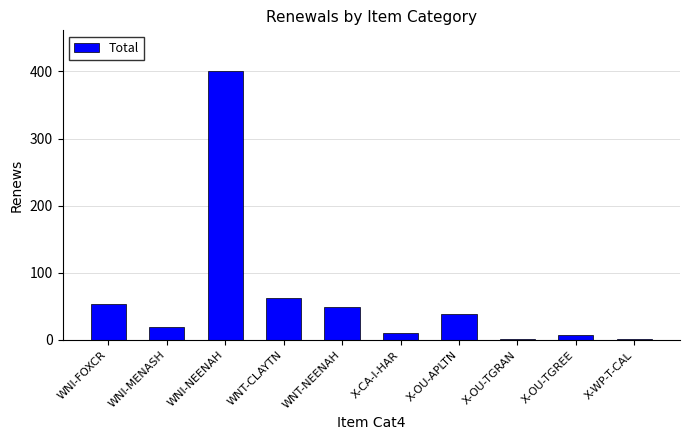

The chart shows a value of 401 at WNI-NEENAH. True or false?

True